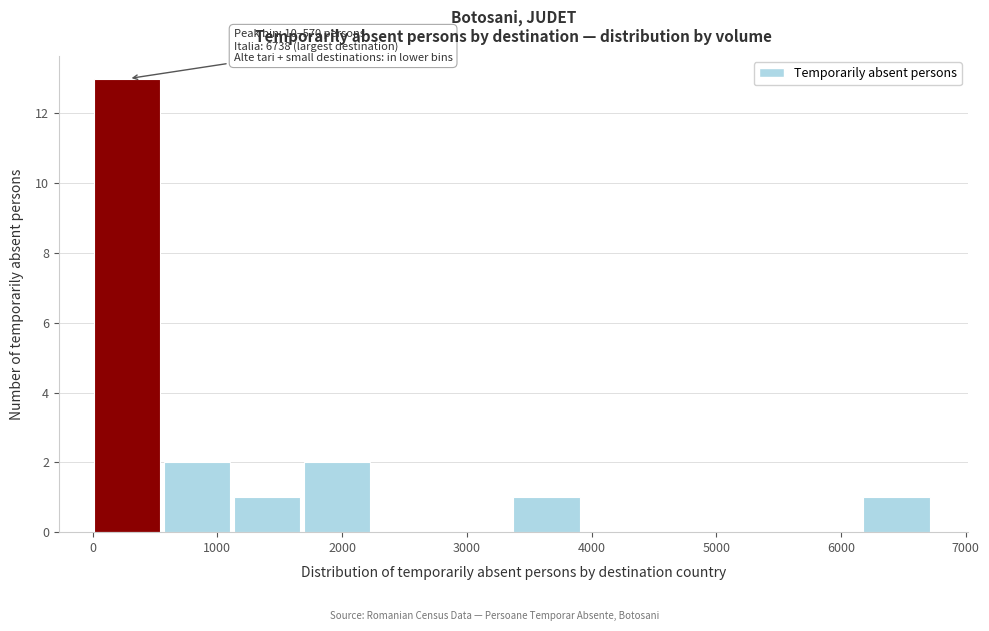

Which range on the x-axis has the tallest bar?

0 to 600